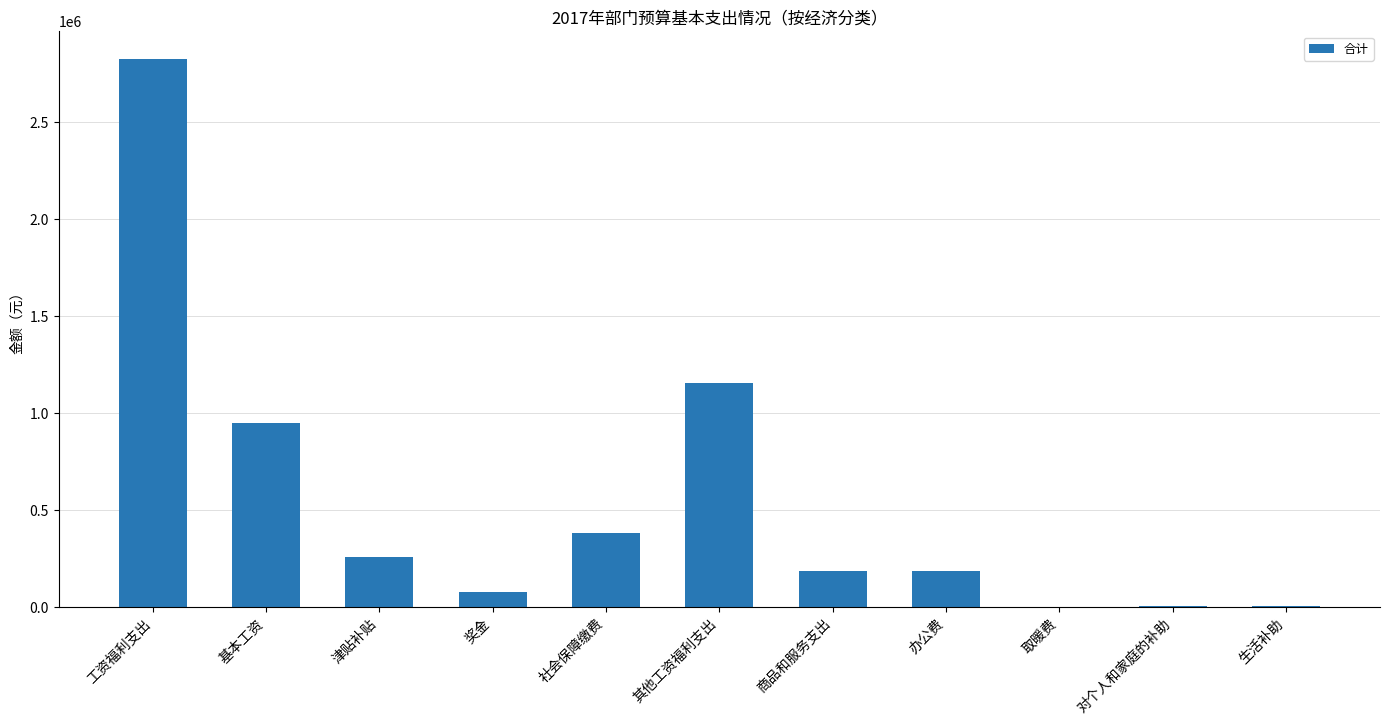

What is the ratio of the value at 办公费 to the value at 津贴补贴?

0.7